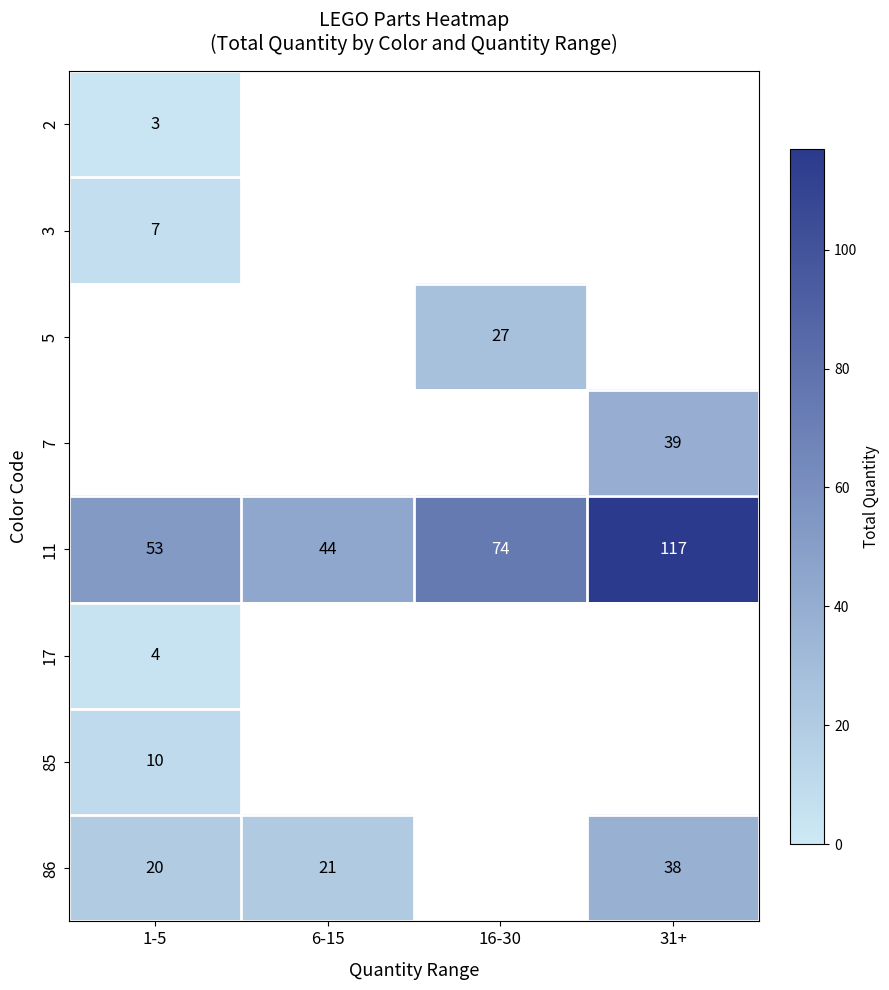

How many data points in 11 are less than 74?

2